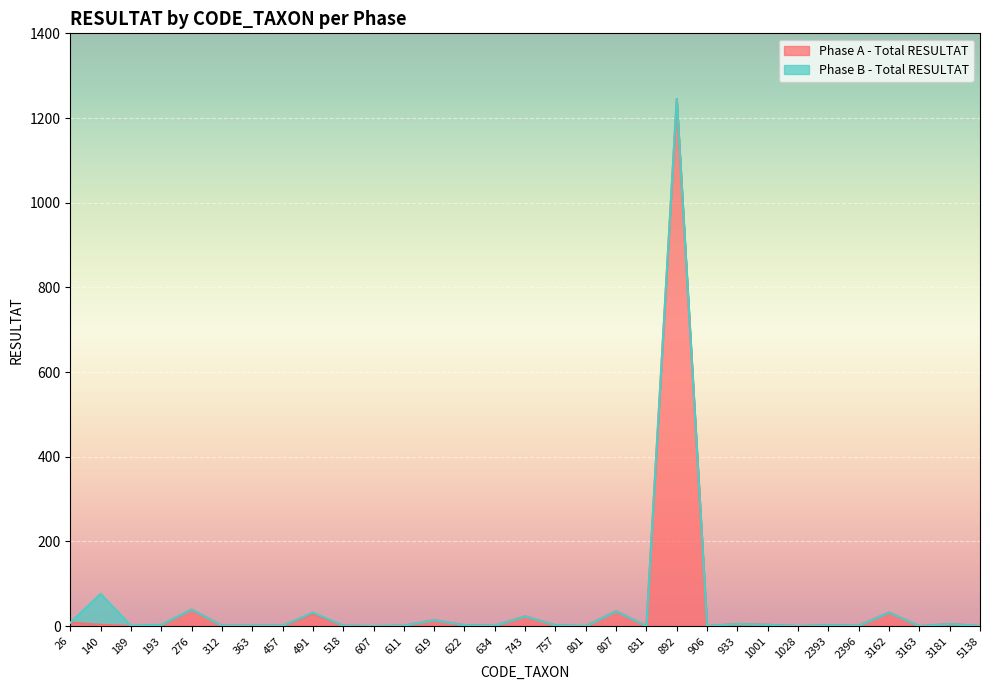

Which category has the lowest value across all series?

189